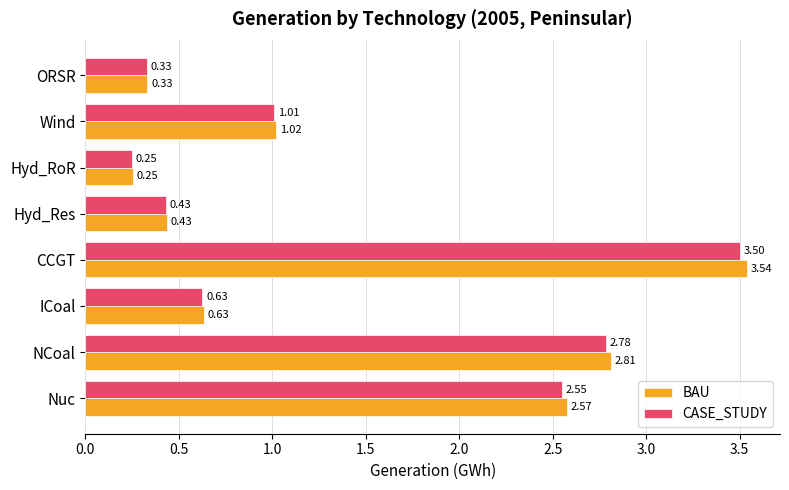

How many data points does each series have?

8